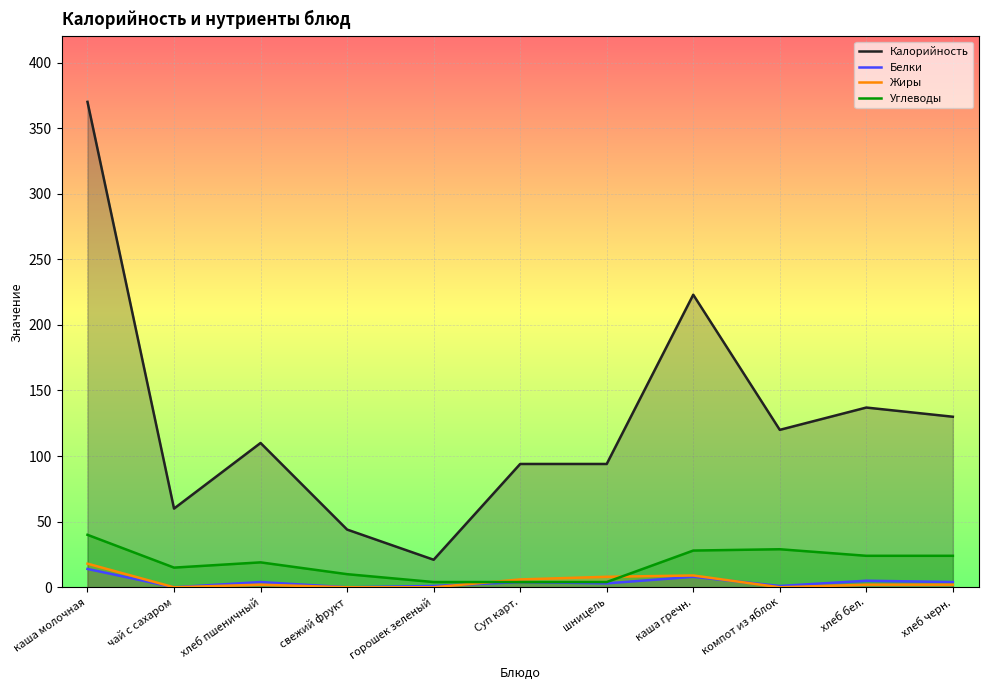

Where is Жиры nearest to the value 9?

каша гречн.